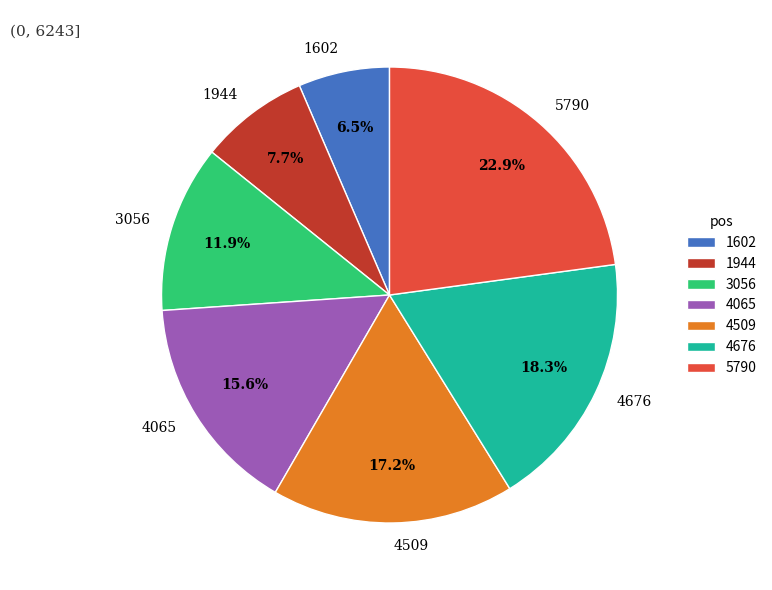

To the nearest percent, what percentage of the pie is 5790?

23%